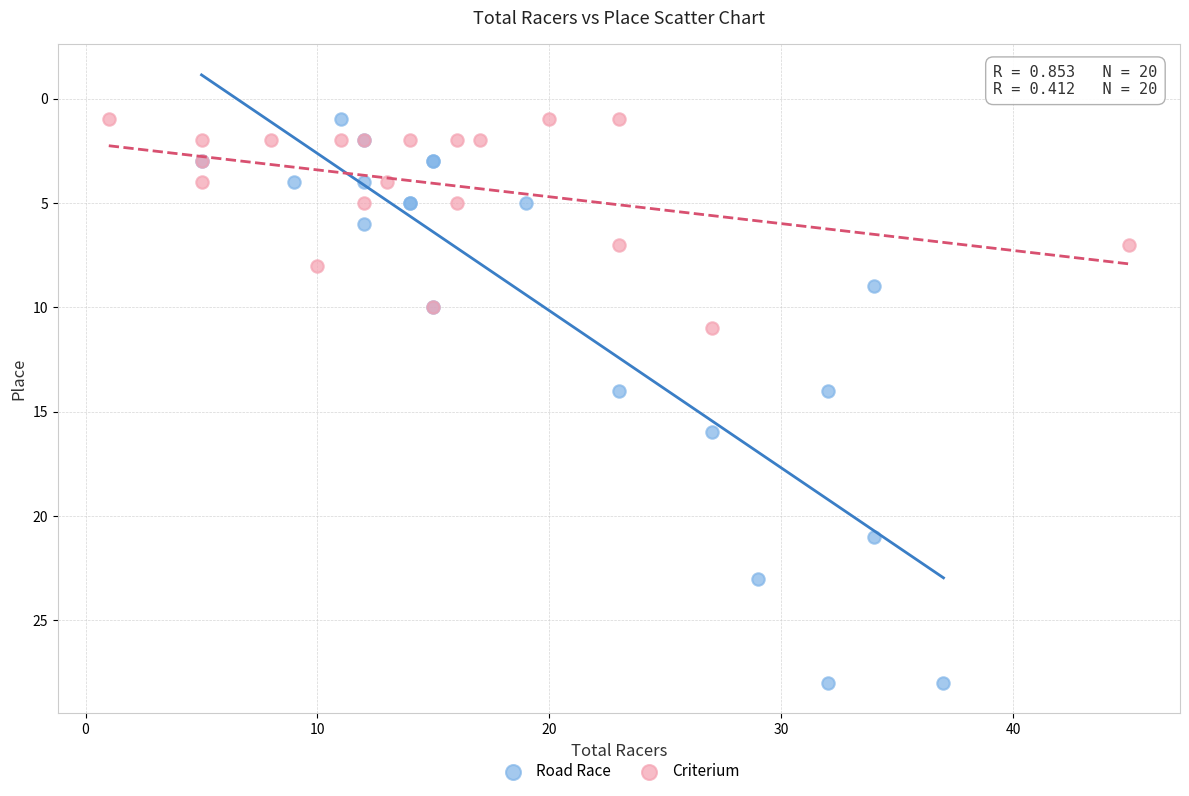

Which series contains the highest Y value?

Road Race